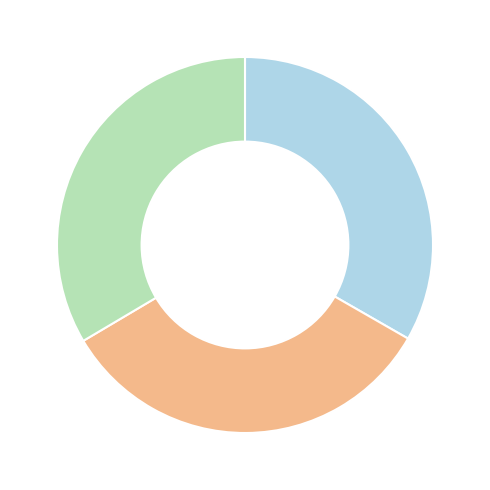

Does any single category account for the majority?

No